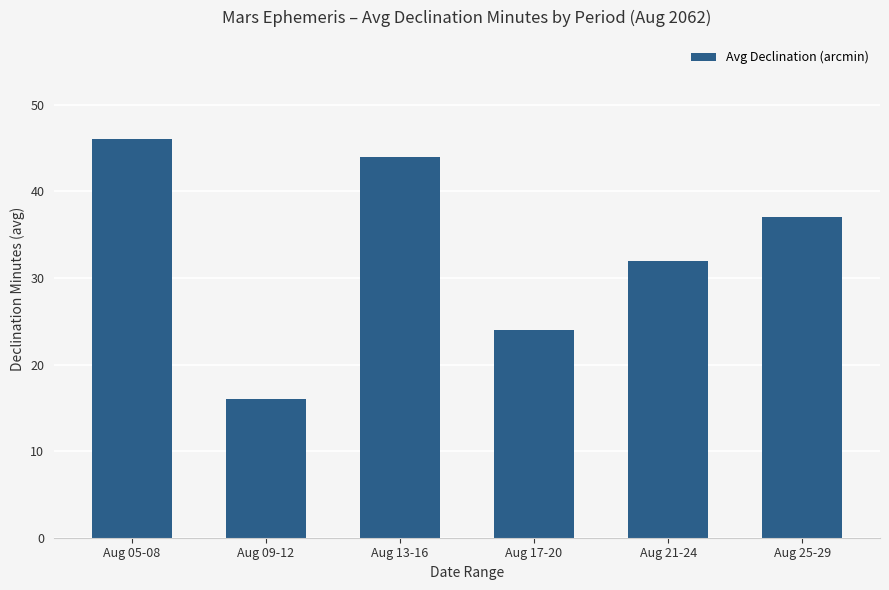

The chart shows a value of 23 at Aug 09-12. True or false?

False